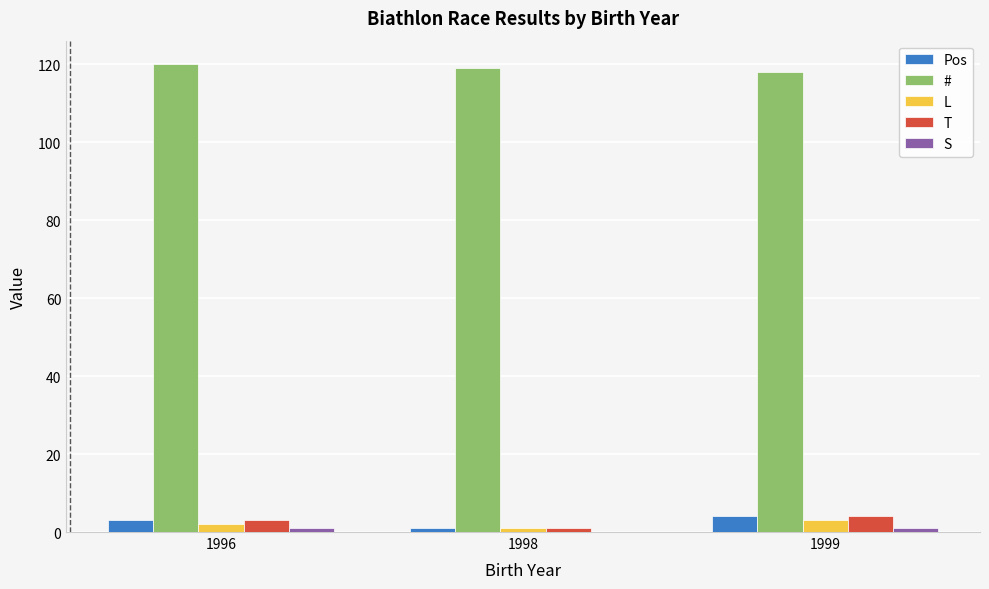

How many series are shown in this chart?

5